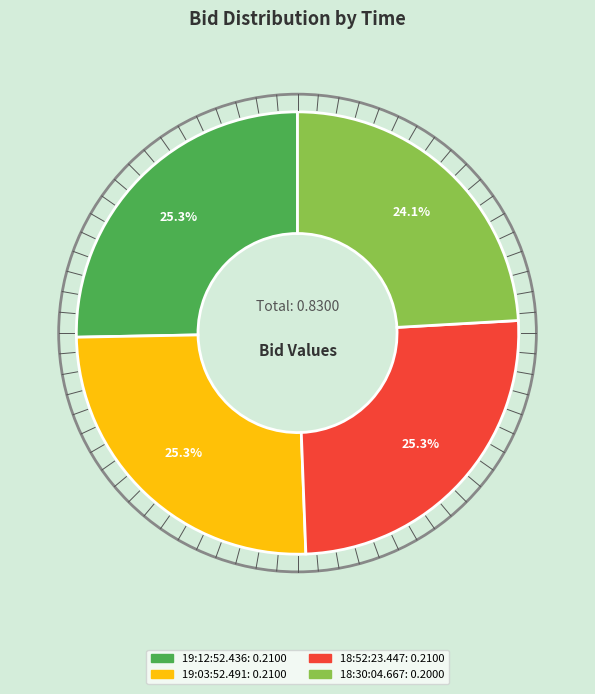

How many segments does this pie chart have?

4